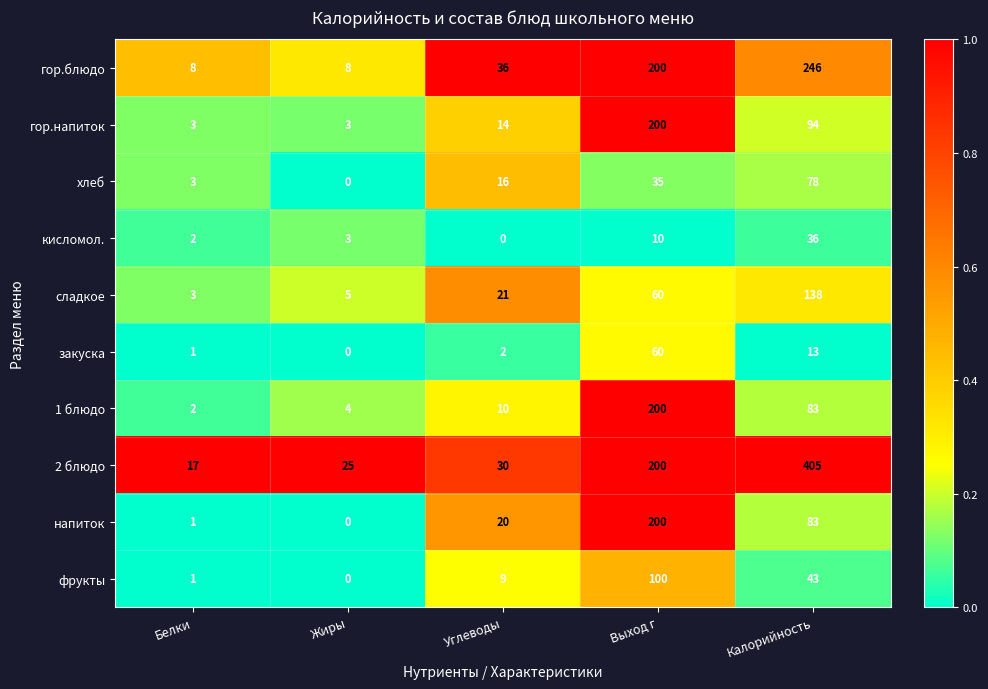

What is the difference between the second highest and second lowest values in the хлеб series?

32